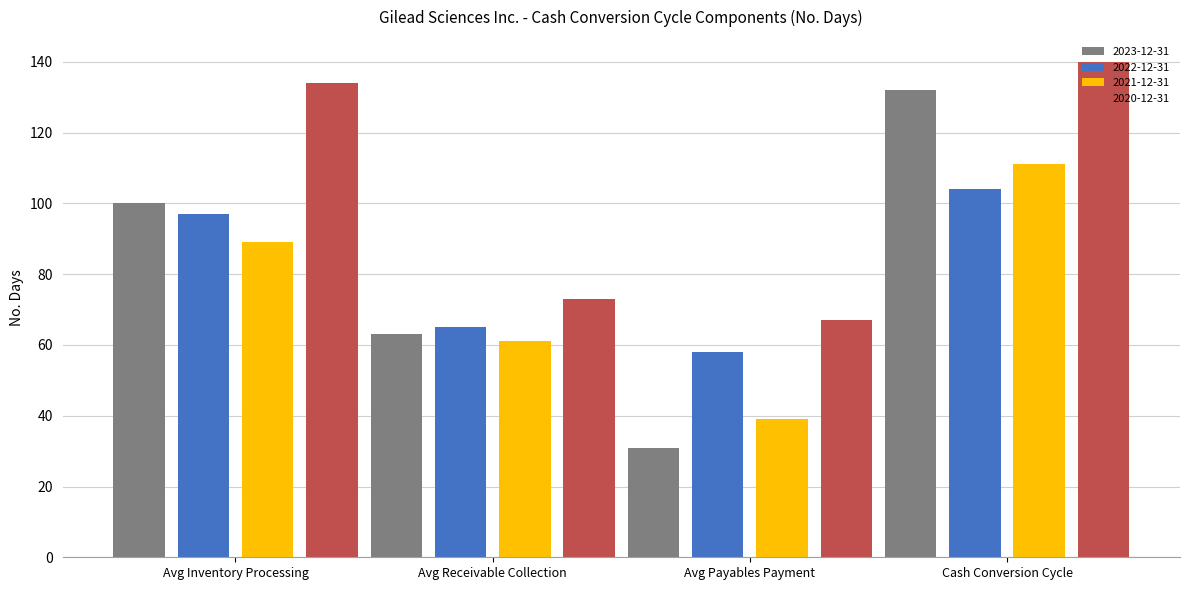

What is the total value across all series at Avg Payables Payment?

195